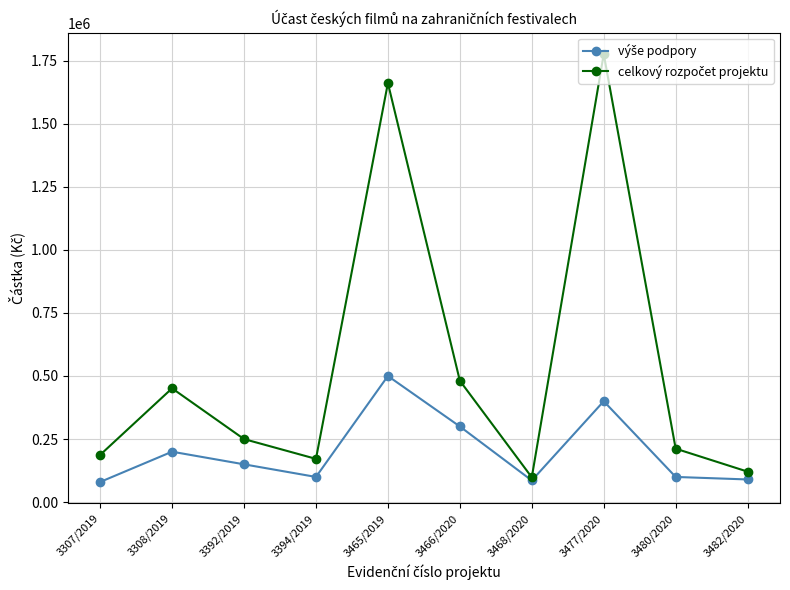

What is the difference between the highest and lowest values at 3307/2019?

107250